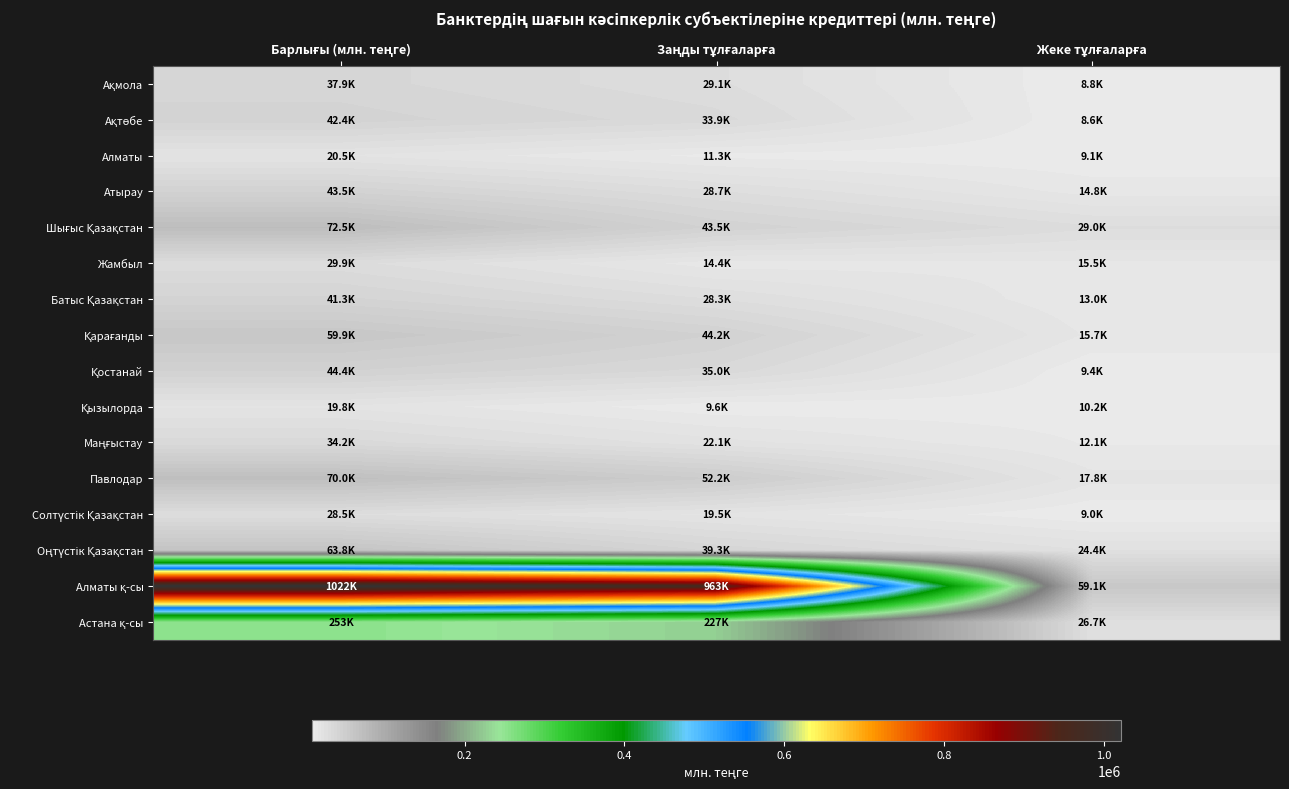

At how many categories does at least one series exceed 199145?

2